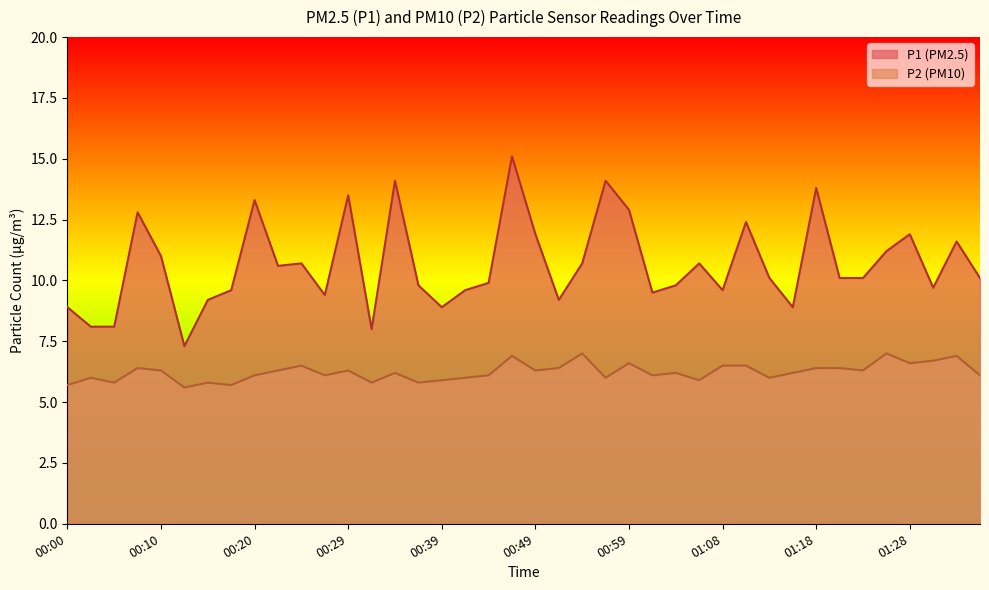

The P1 series shows 9.6 at 00:17. True or false?

True